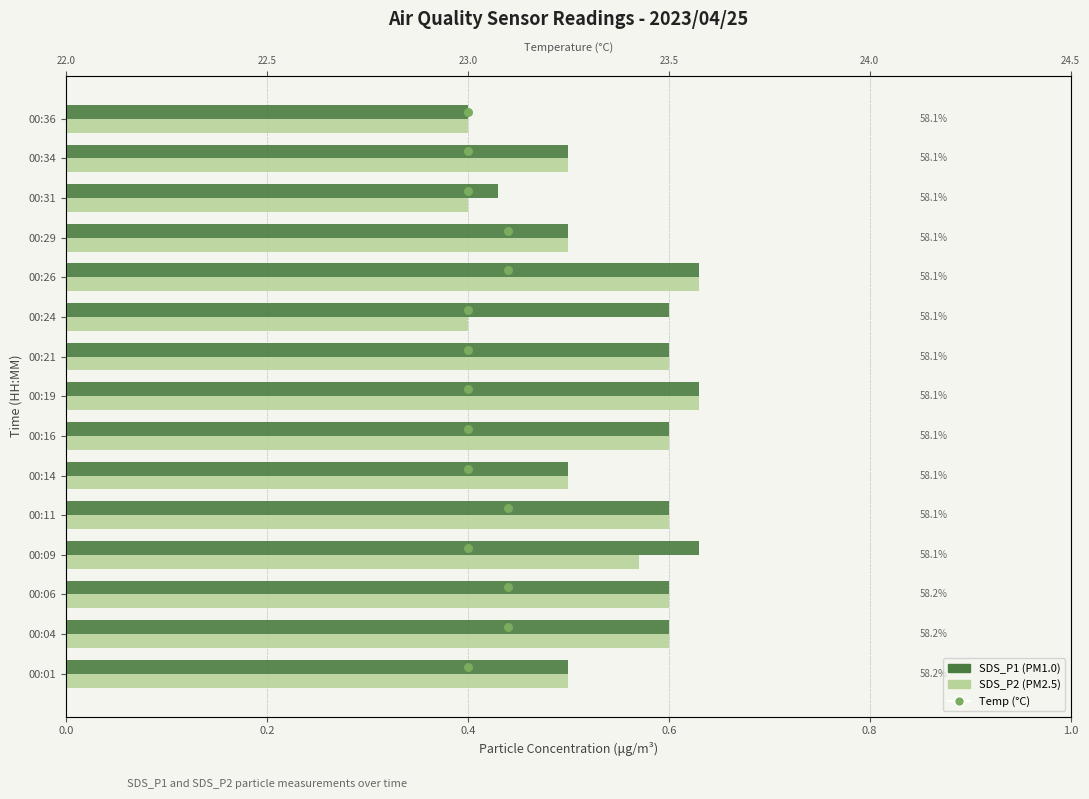

Which series has the largest total across all categories?

Temp (°C)